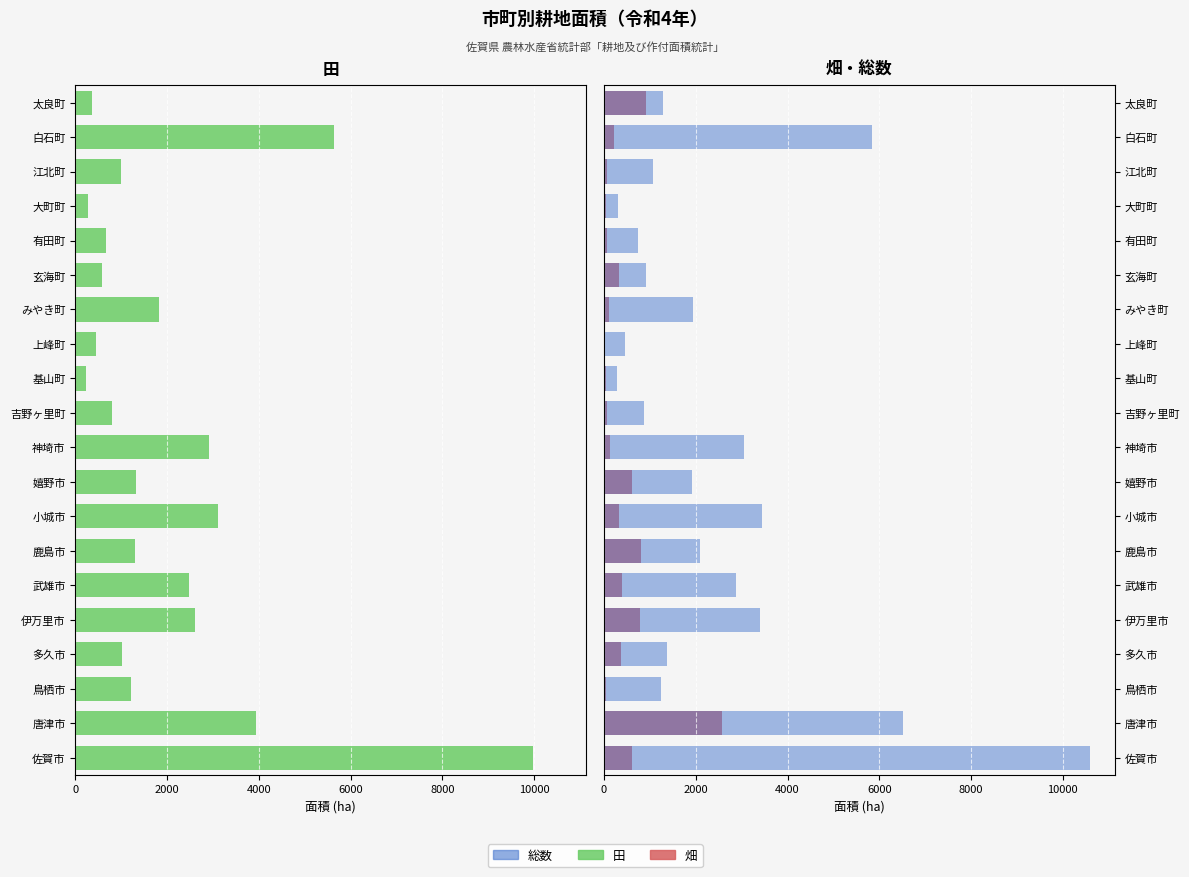

What is the highest value of the 畑 series?

2580